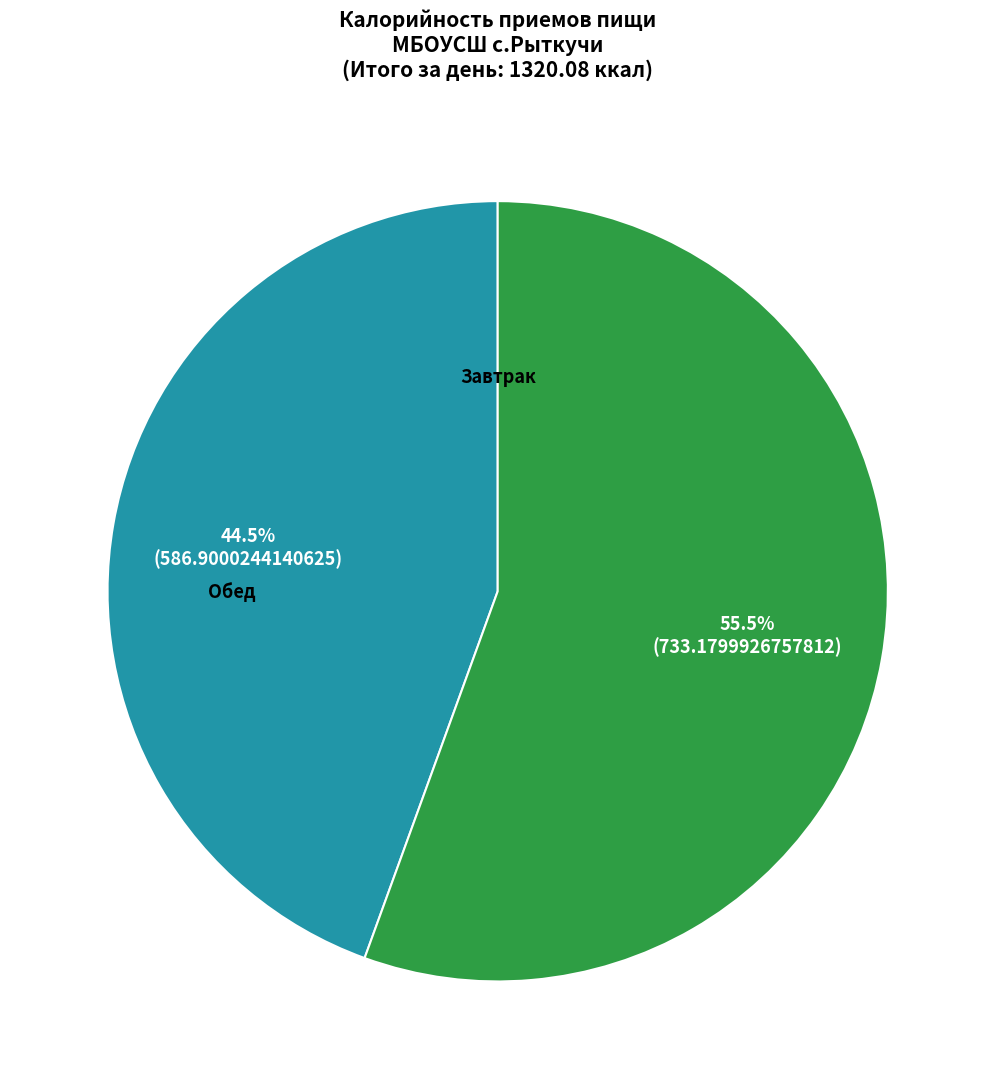

Is there any slice that represents more than half of the pie?

Yes